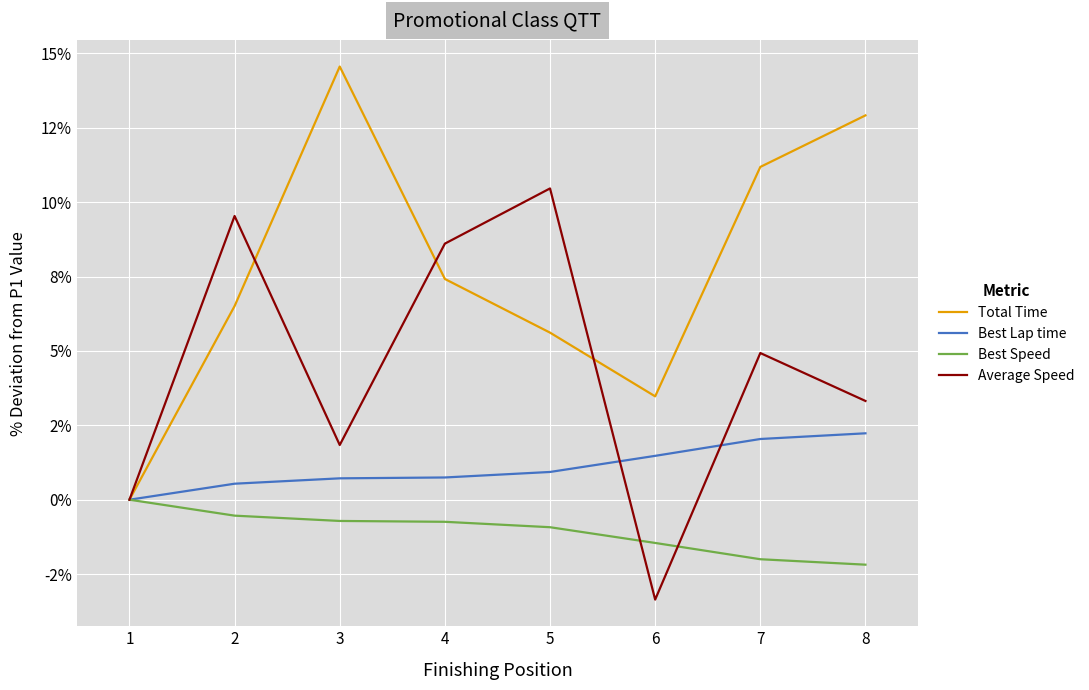

Does the chart have visible grid lines?

Yes